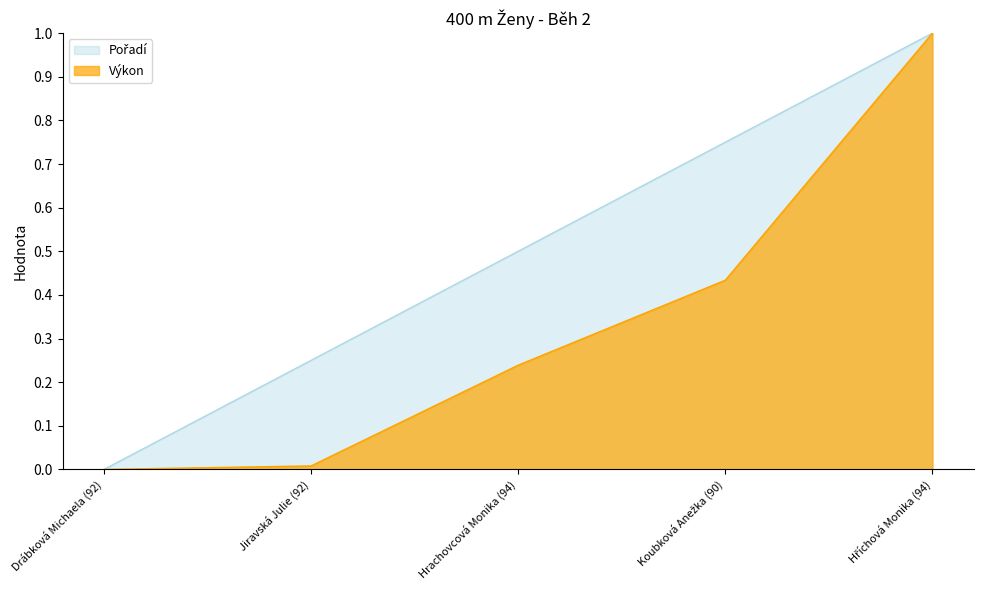

How many lines are shown in the chart?

2